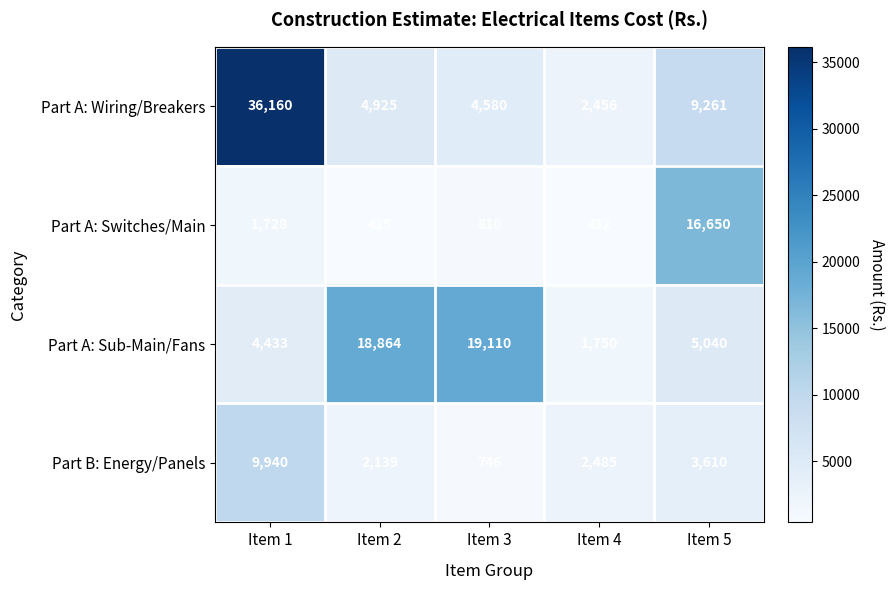

What is the sum of all Part A: Switches/Main values?

20035